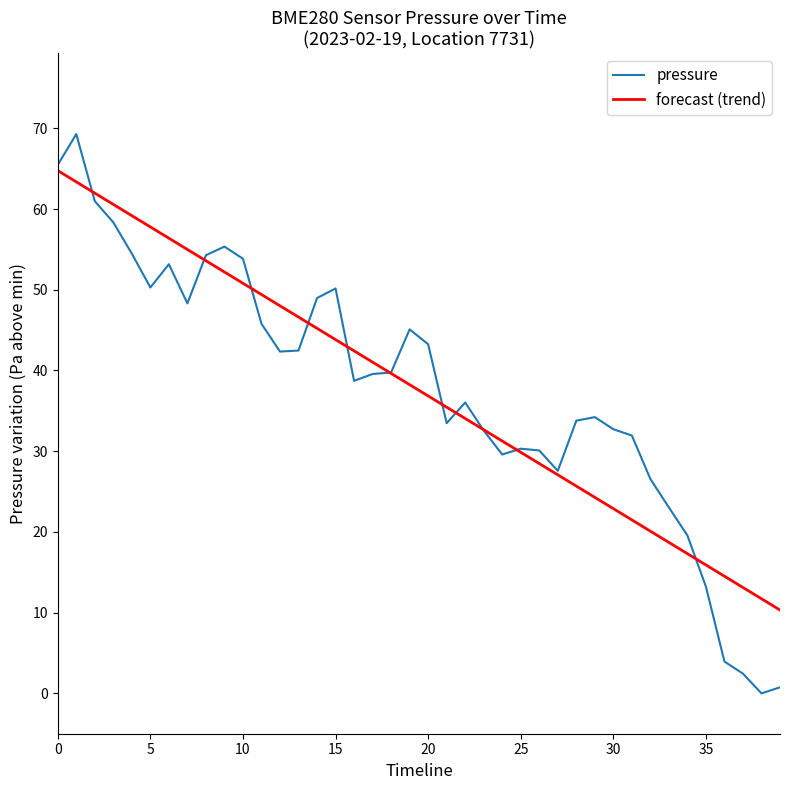

List the series in order of their peak value, lowest first.

forecast (trend), pressure